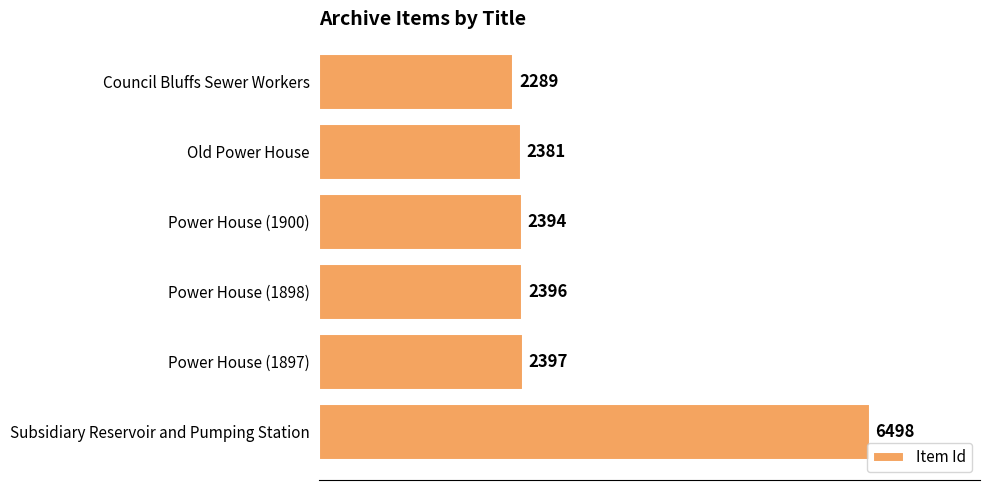

How many distinct data groups are displayed?

1